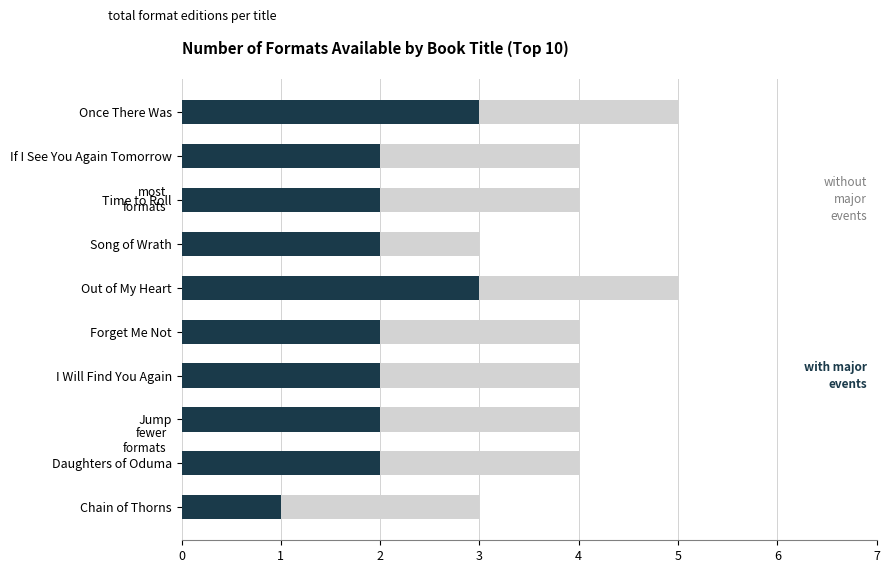

Rank the categories by with major events value from lowest to highest.

Chain of Thorns, If I See You Again Tomorrow, Time to Roll, Song of Wrath, Forget Me Not, I Will Find You Again, Jump, Daughters of Oduma, Once There Was, Out of My Heart